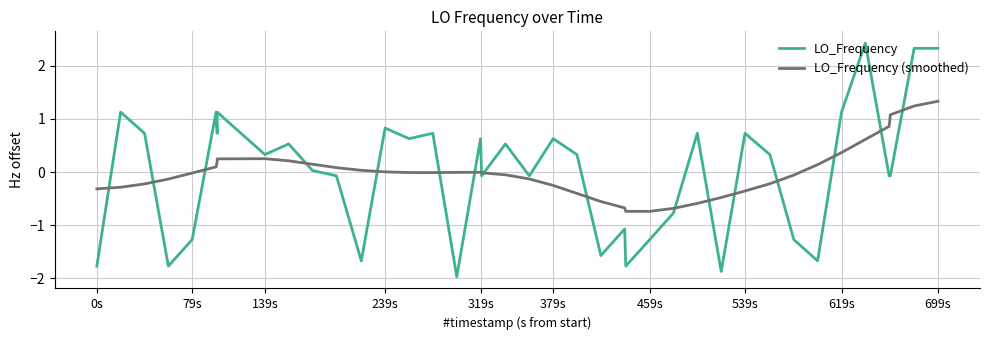

Which series ends up on top after the final intersection of LO_Frequency and LO_Frequency (smoothed)?

LO_Frequency